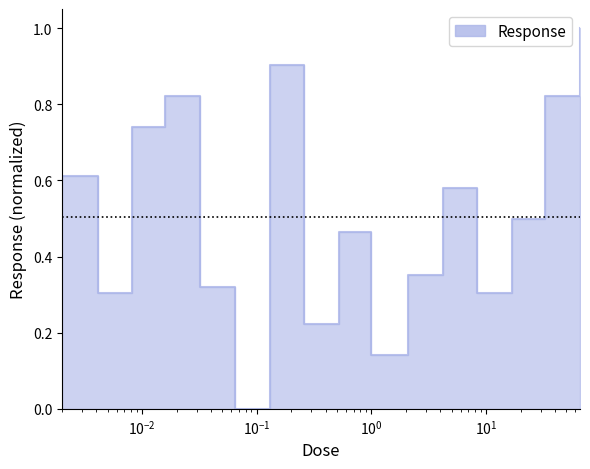

List the labels in order of value, smallest first.

0.065, 1.0, 0.26, 0.0041, 8.3, 0.032, 2.1, 0.52, 17.0, 4.2, 0.002, 0.0081, 0.016, 33.0, 0.13, 66.0